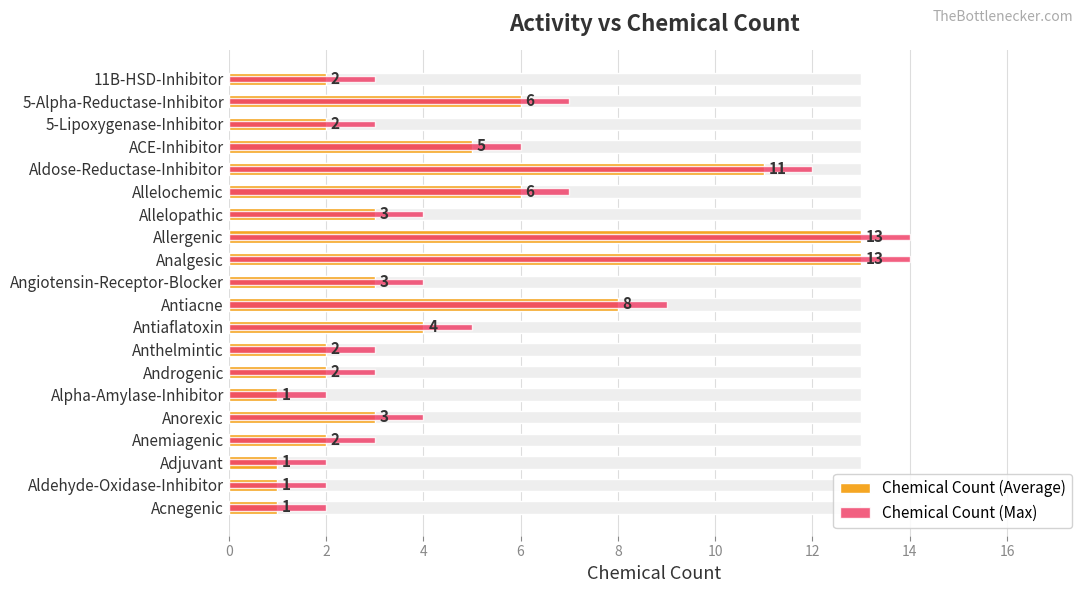

At how many categories does at least one series exceed 13?

2